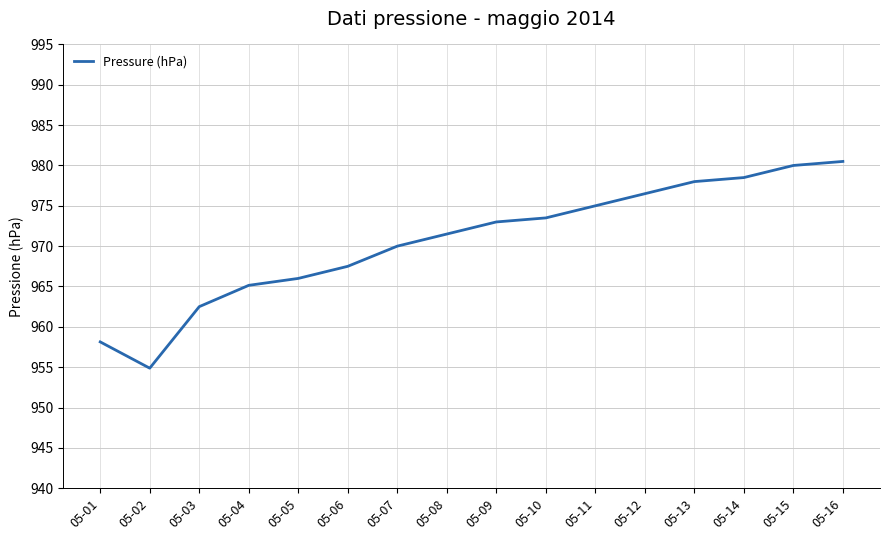

The value at 05-11 is 975.0. True or false?

True